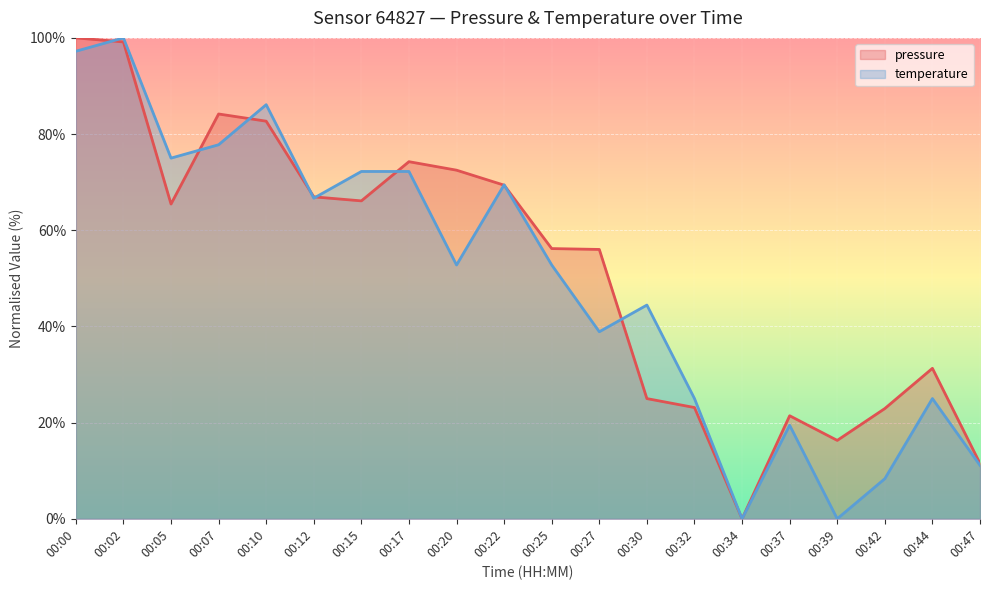

Reading left to right, what are all the values shown in this chart?

pressure: 100.0	99.2	65.4	84.2	82.7	66.9	66.1	74.3	72.5	69.4	56.2	56.0	25.0	23.1	0.0	21.4	16.3	22.9	31.3	11.5
temperature: 97.2	100.0	75.0	77.8	86.1	66.7	72.2	72.2	52.8	69.4	52.8	38.9	44.4	25.0	0.0	19.4	0.0	8.3	25.0	11.1